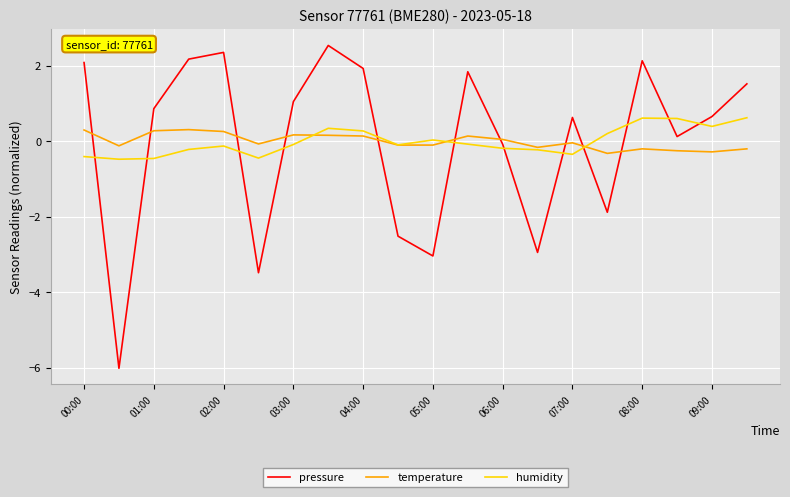

Does the chart have visible grid lines?

Yes